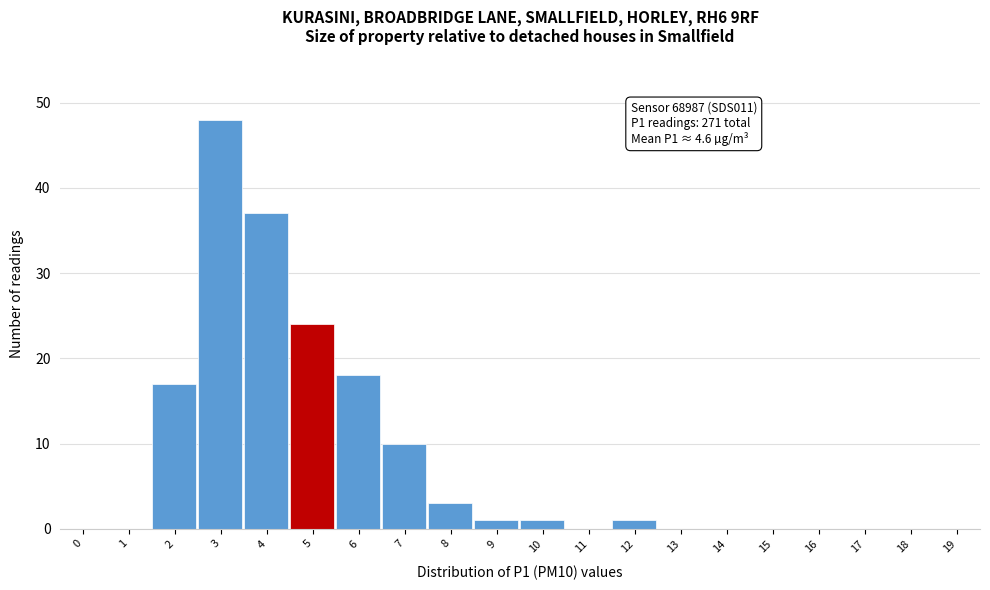

Reading left to right, list all the values displayed in this chart.

0=0	1=0	2=17	3=48	4=37	5=24	6=18	7=10	8=3	9=1	10=1	11=0	12=1	13=0	14=0	15=0	16=0	17=0	18=0	19=0